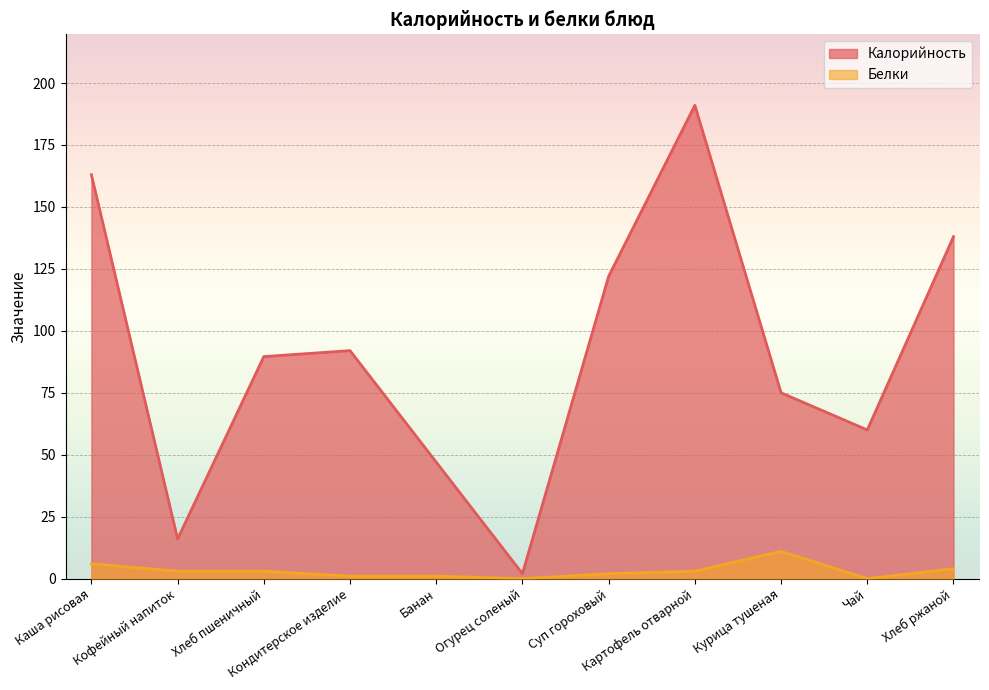

How many values in the Калорийность series exceed 89?

6